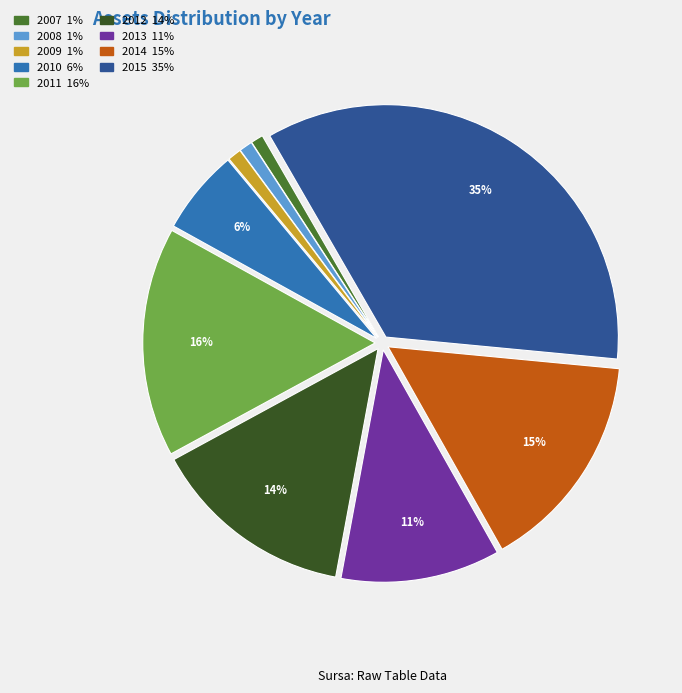

How many slices are in this pie chart?

9